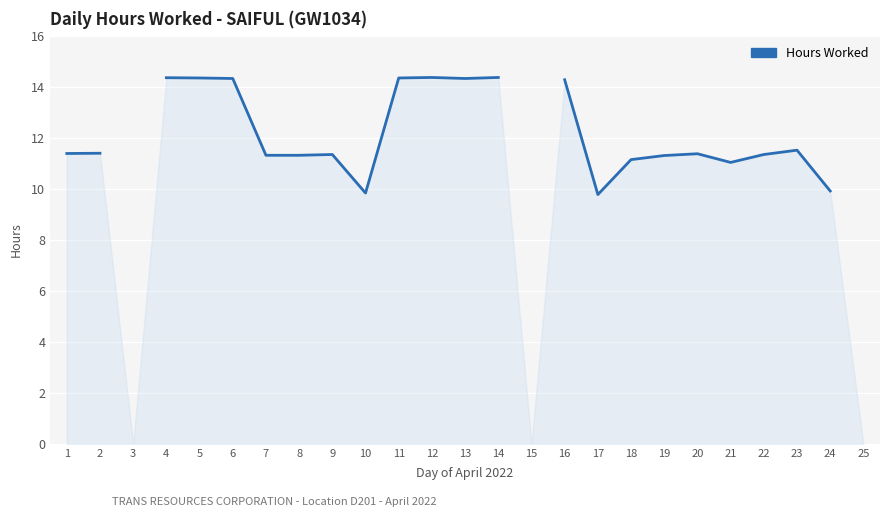

Approximately how many times larger is the value at 12 compared to 2?

1.3